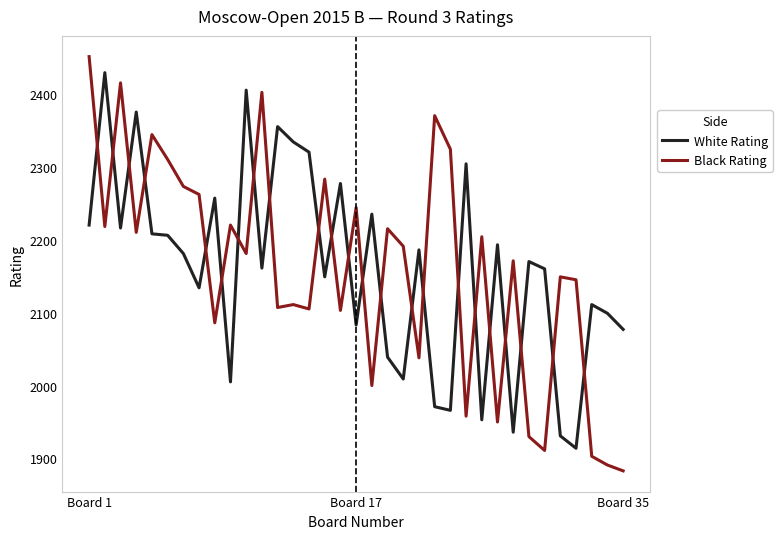

Which series has the largest range (max minus min)?

Black Rating